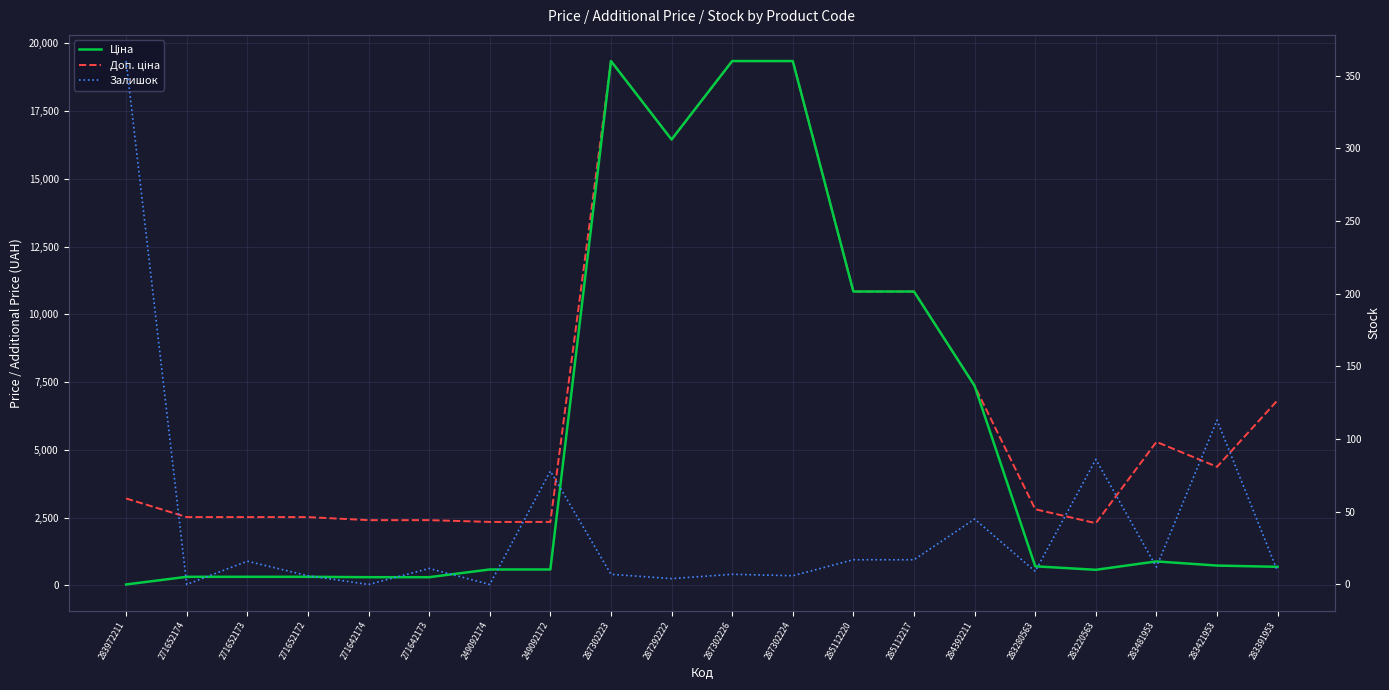

At how many categories does at least one series exceed 18004?

3